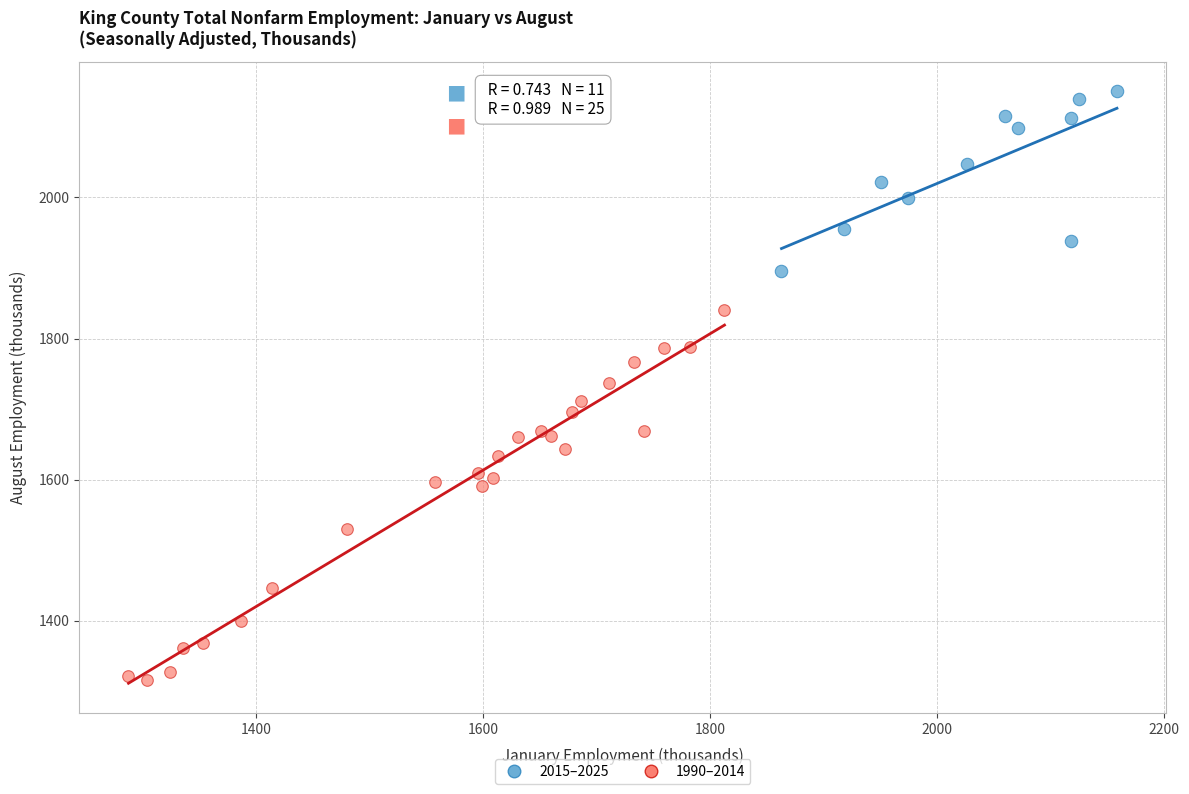

What are all the series names shown in the legend?

2015–2025, 1990–2014